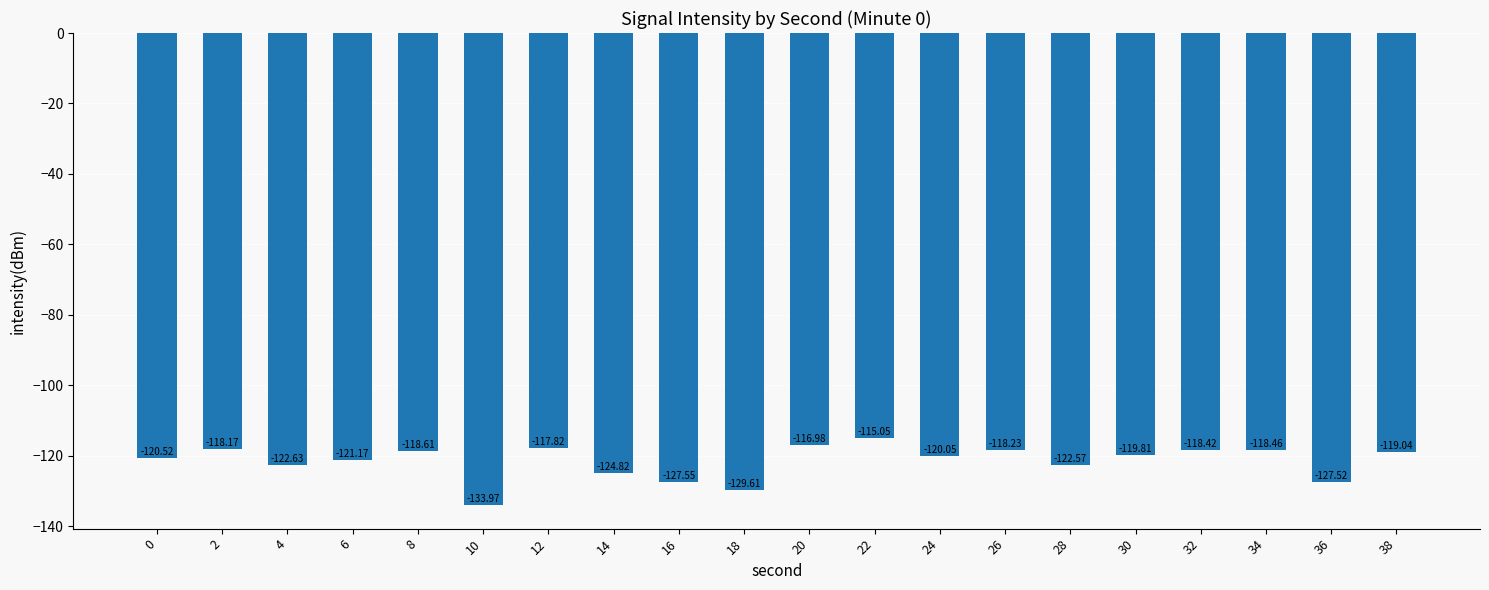

True or false: the data shows -52.8 at 22.

False